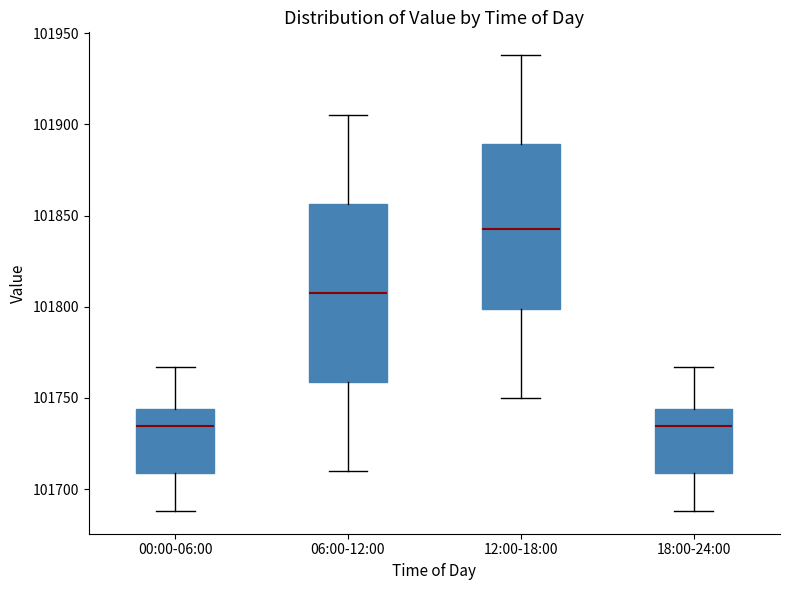

Reading left to right, transcribe this box plot: for each box, give where its median line is, the range the box spans, and where its two whiskers end, as read against the y-axis. The values are not printed on the chart, so give them approximately, as read against the axis.

00:00-06:00: median 101735, box 101710 to 101745, whiskers 101690 to 101765
06:00-12:00: median 101810, box 101760 to 101855, whiskers 101710 to 101905
12:00-18:00: median 101845, box 101800 to 101890, whiskers 101750 to 101940
18:00-24:00: median 101735, box 101710 to 101745, whiskers 101690 to 101765